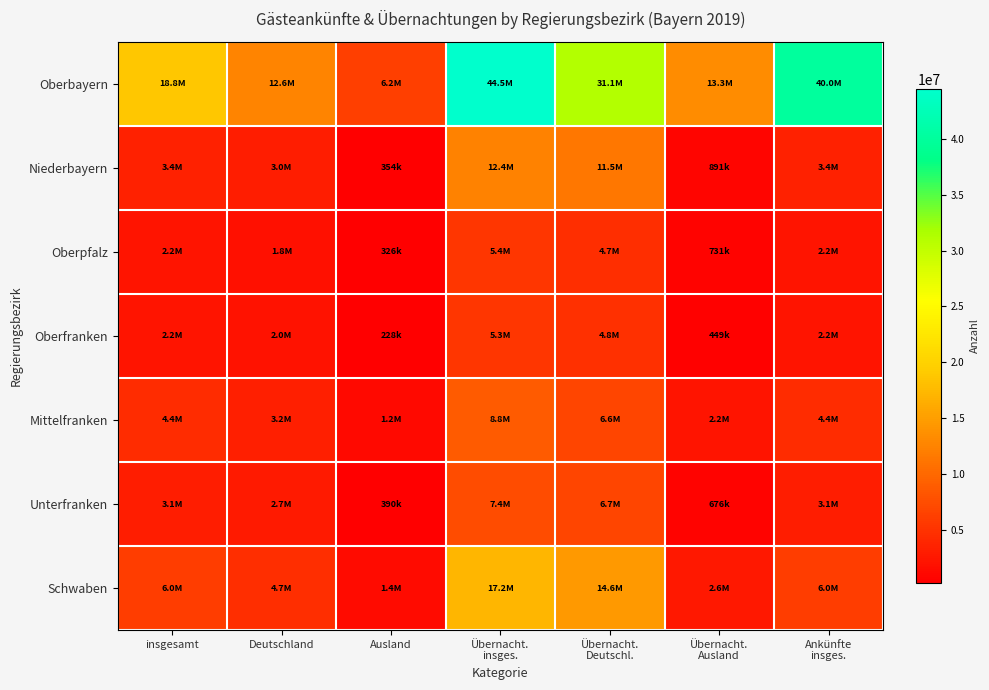

How many categories are shown in the chart?

7